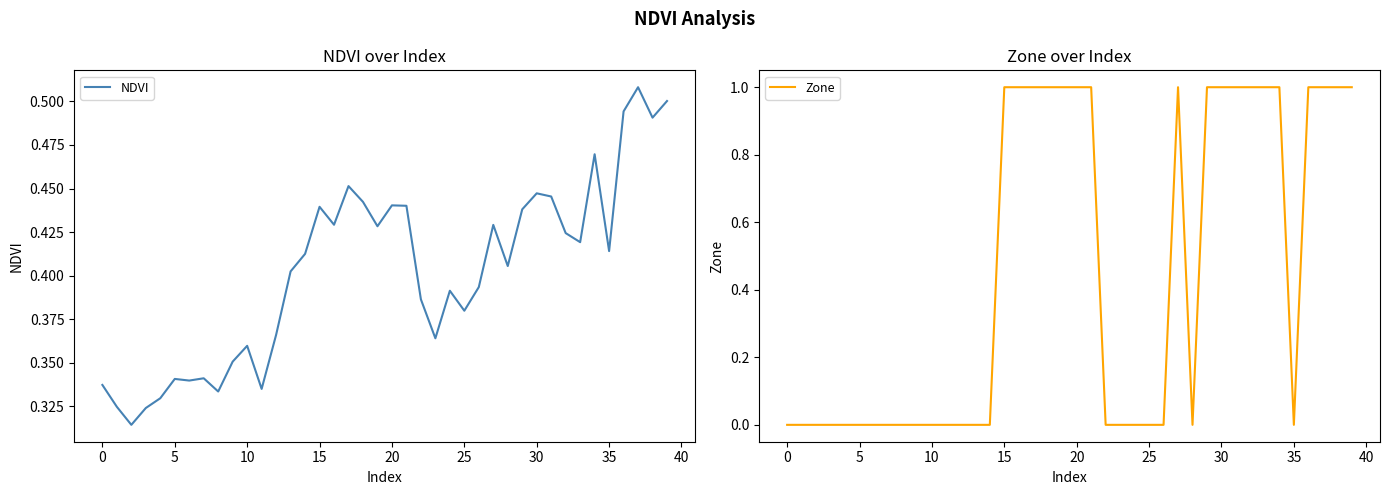

Does the chart have visible grid lines?

No